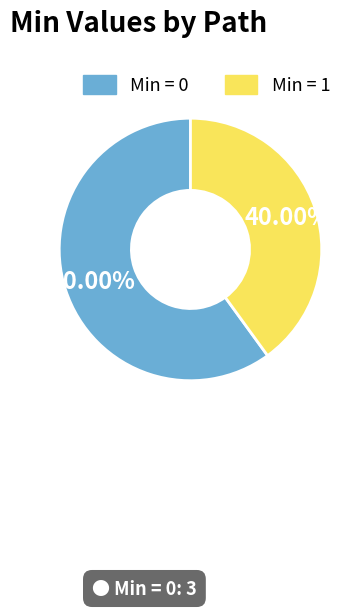

Which has a higher value, Min = 0 or Min = 1?

Min = 0